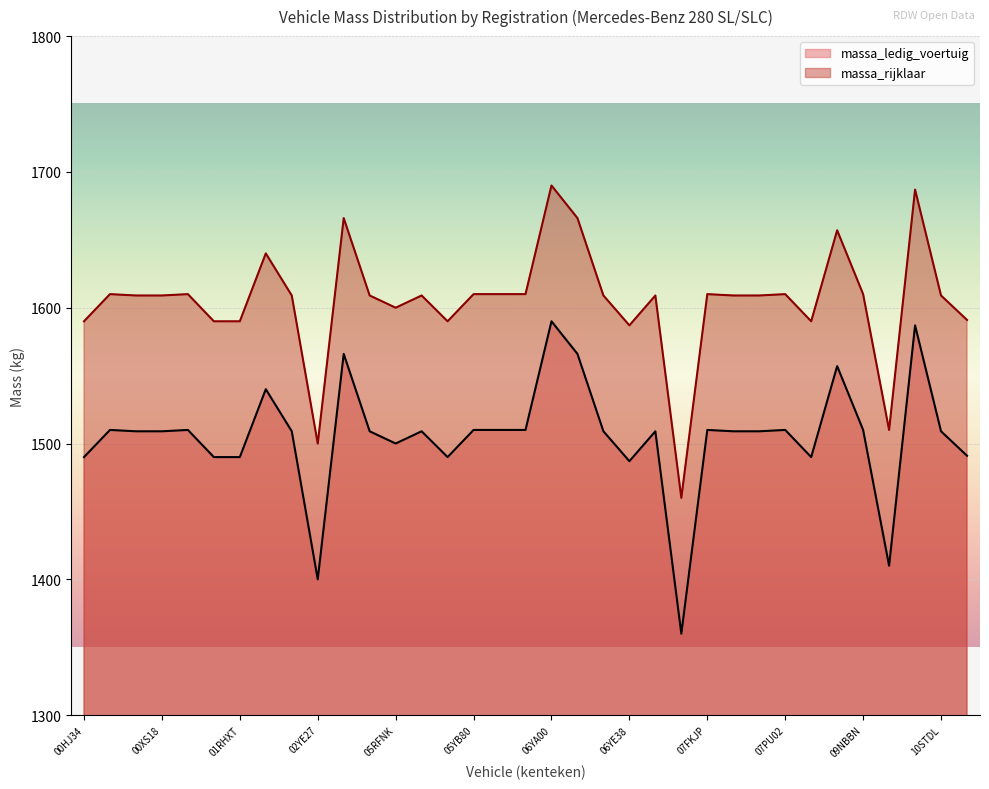

Which has a higher value, 07FKJP or 05RFNK?

07FKJP